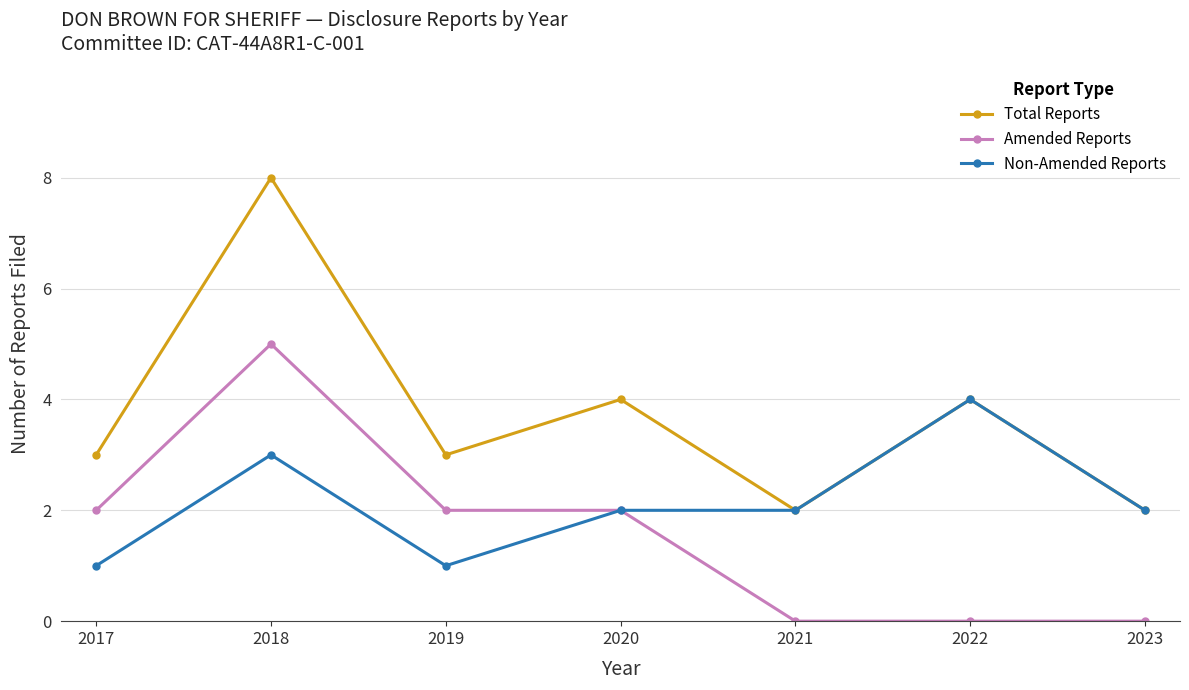

Reading left to right, extract all data points from this chart.

Total Reports: 2017=3	2018=8	2019=3	2020=4	2021=2	2022=4	2023=2
Amended Reports: 2017=2	2018=5	2019=2	2020=2	2021=0	2022=0	2023=0
Non-Amended Reports: 2017=1	2018=3	2019=1	2020=2	2021=2	2022=4	2023=2